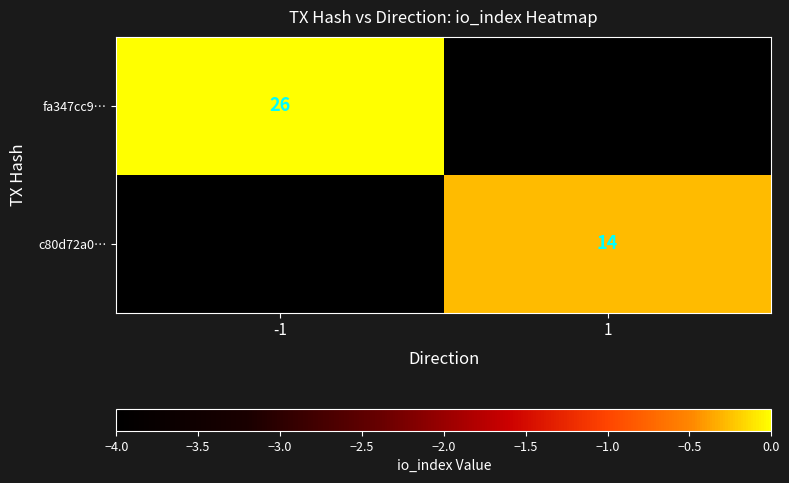

Is it true that c80d72a0… equals 25 at 1?

False